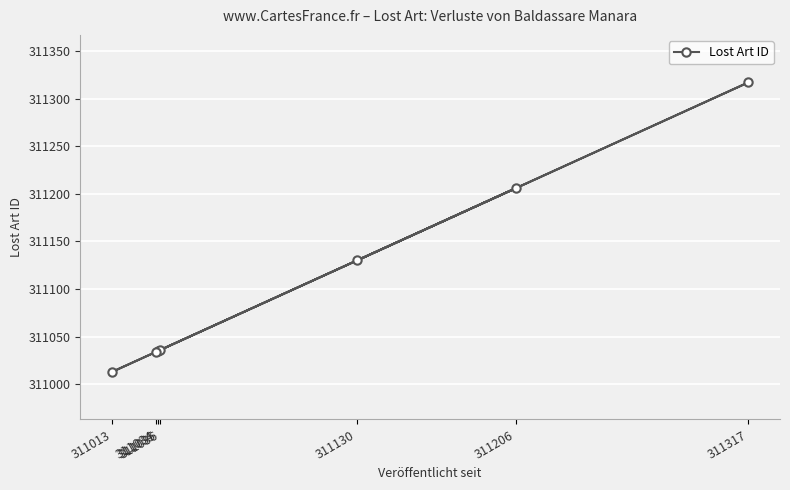

Where is the first local minimum?

311013